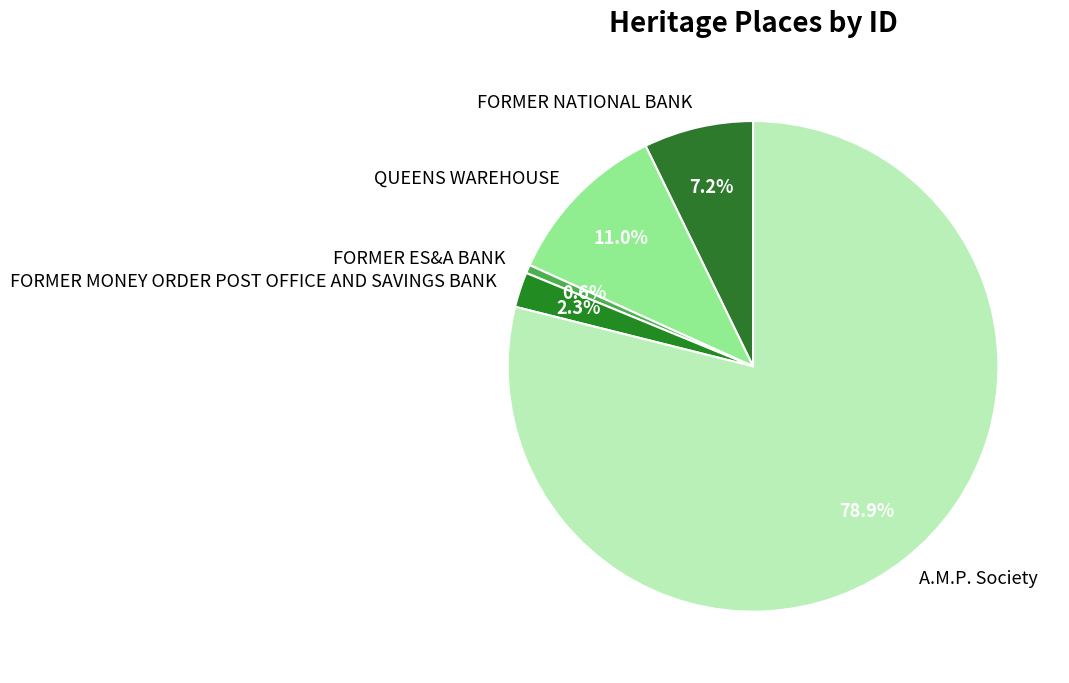

To the nearest percent, what portion does QUEENS WAREHOUSE represent?

11%